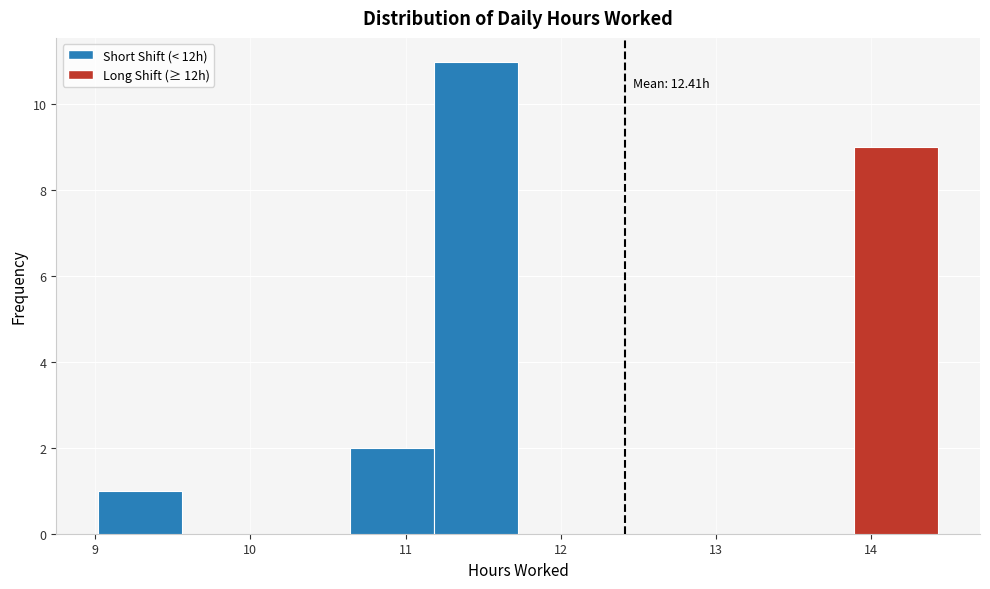

Over which range of the x-axis is the bar tallest?

11.2 to 11.7